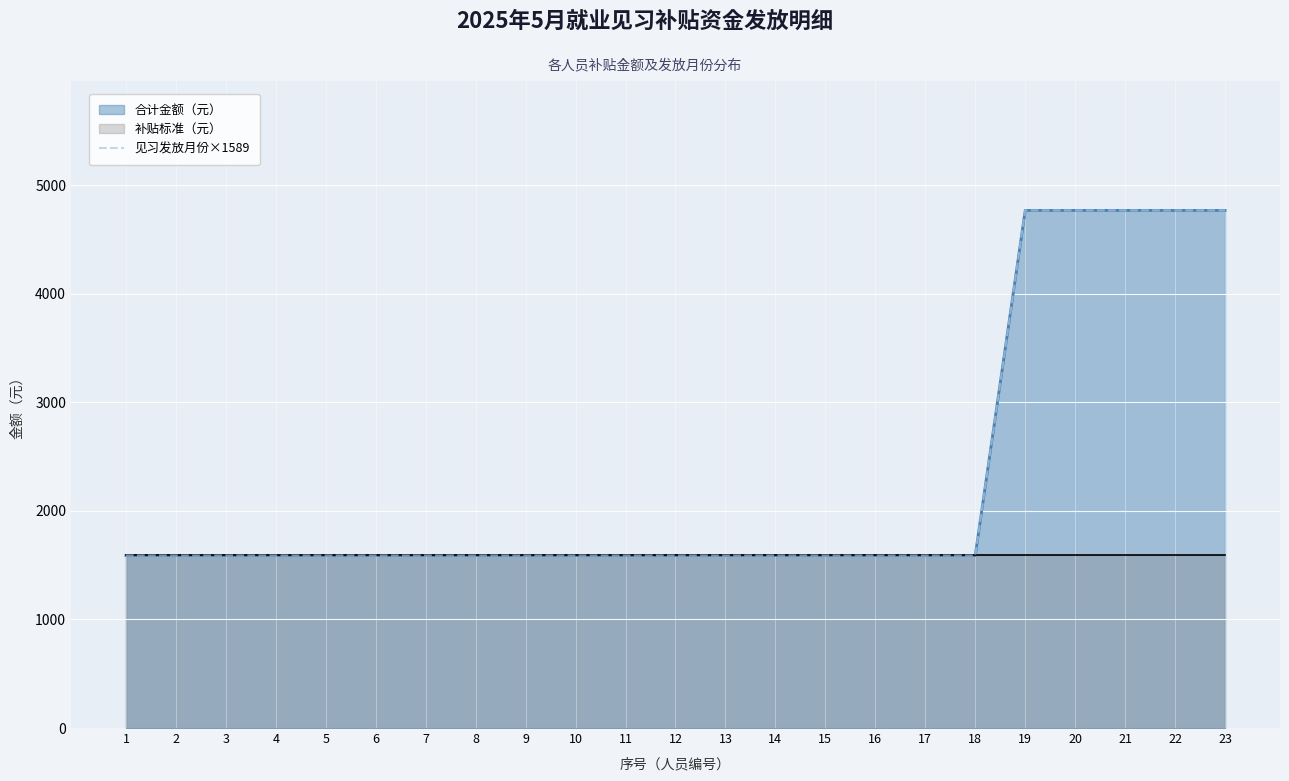

What is the maximum value shown in the chart?

4767